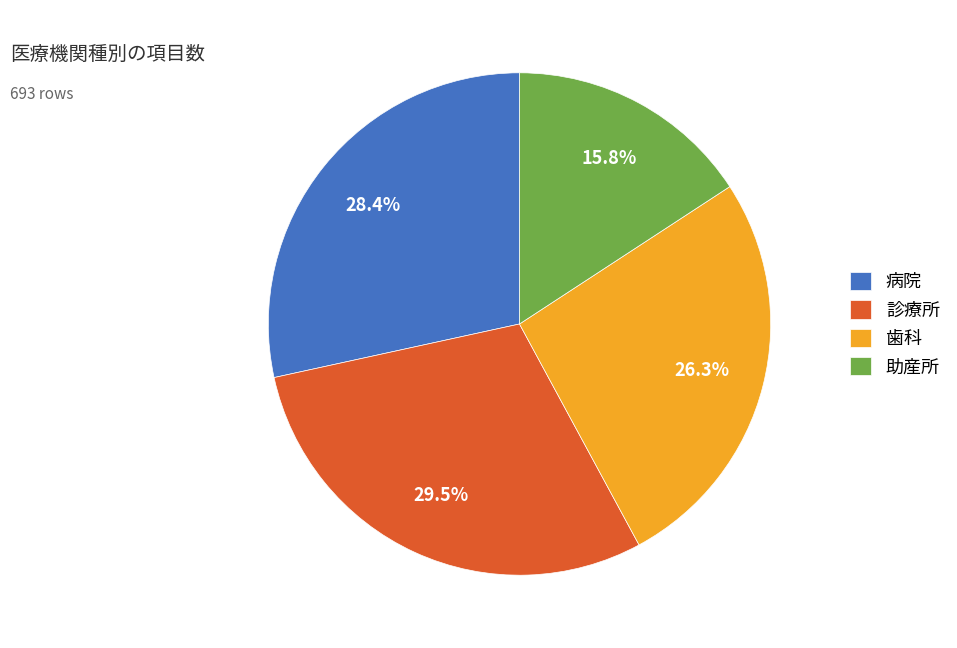

Is it true that 助産所 is 2% of the pie?

False